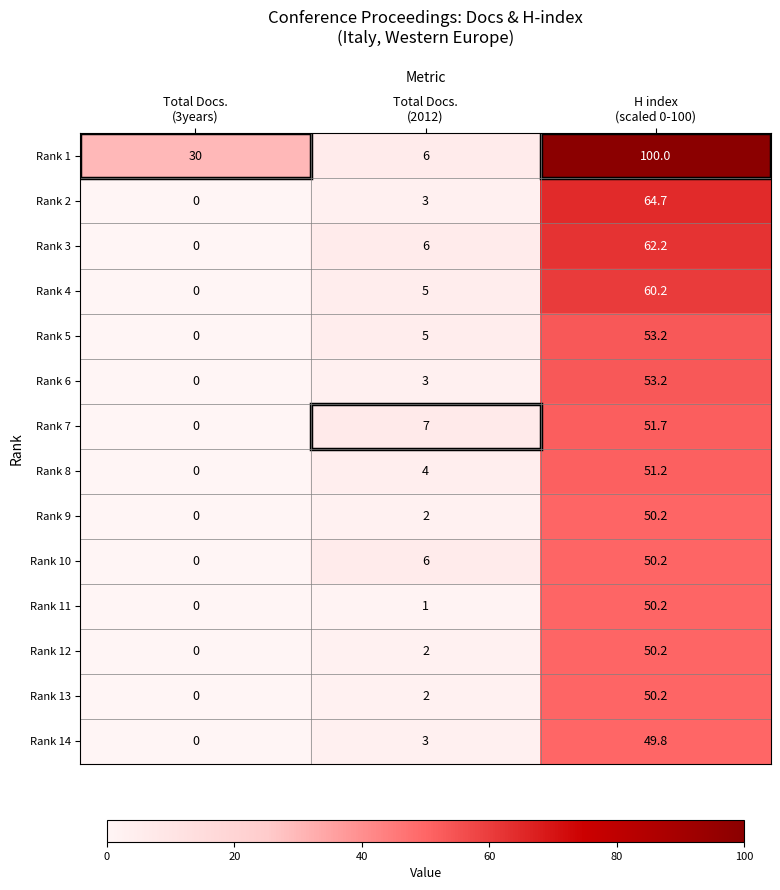

How many data points in Rank 10 are less than 6?

1